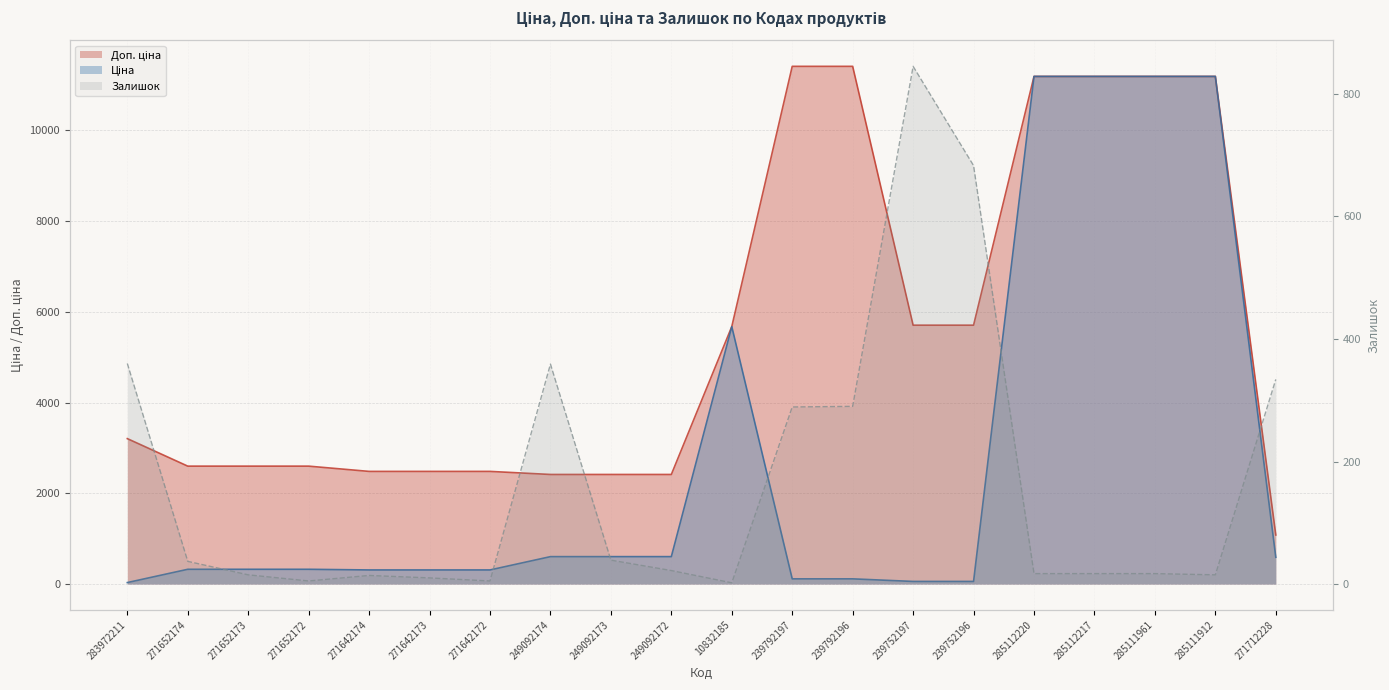

True or false: Ціна has a value of 589.9 at 271712228.

True